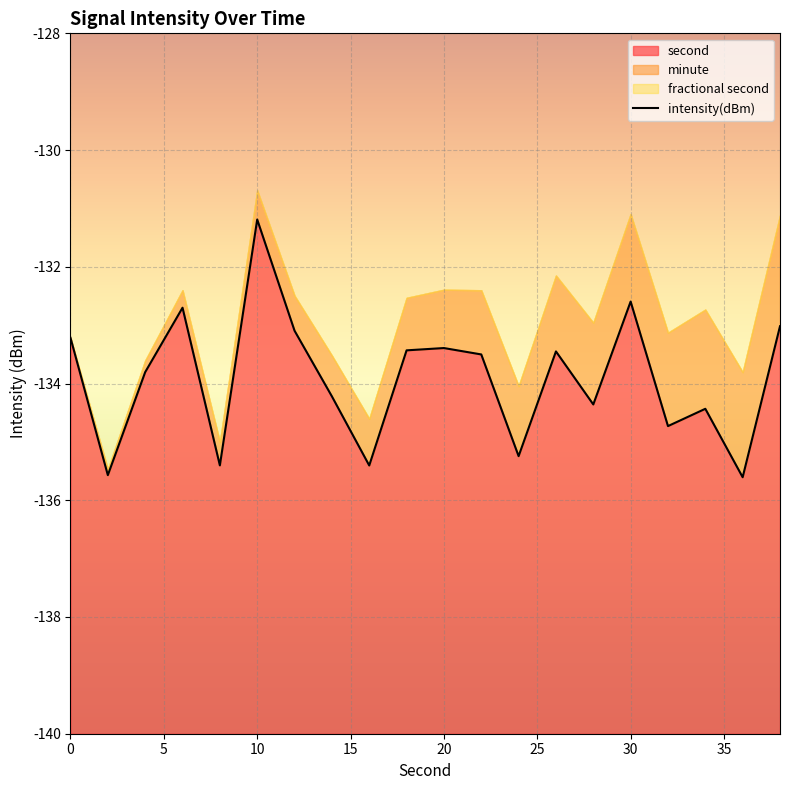

Is it true that second equals -131.2 at 10?

True